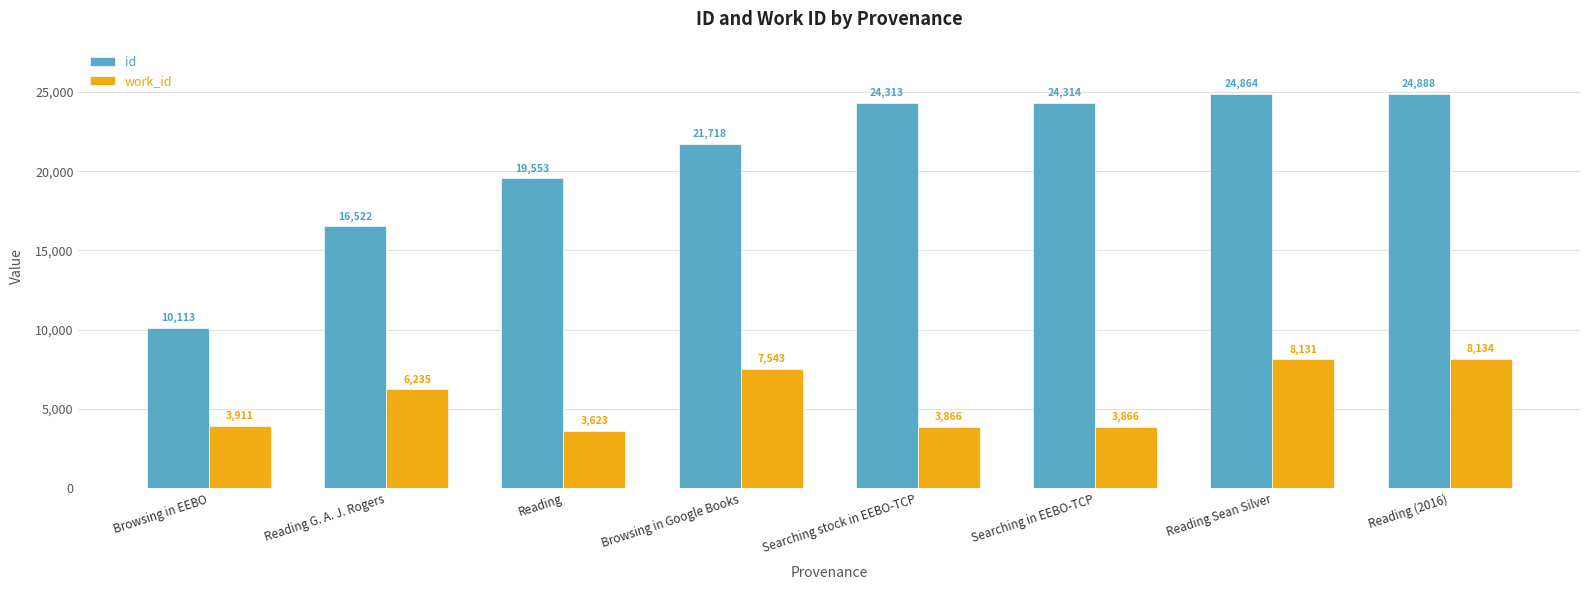

What is the sum of all work_id values?

45309